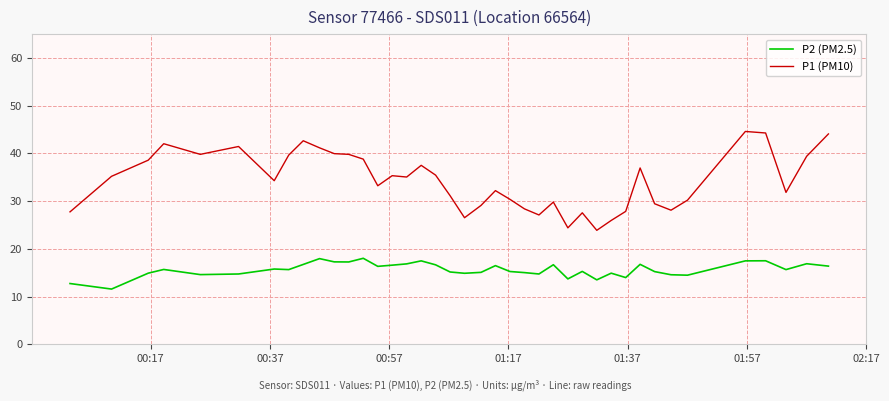

List the series in order of their peak value, lowest first.

P2 (PM2.5), P1 (PM10)